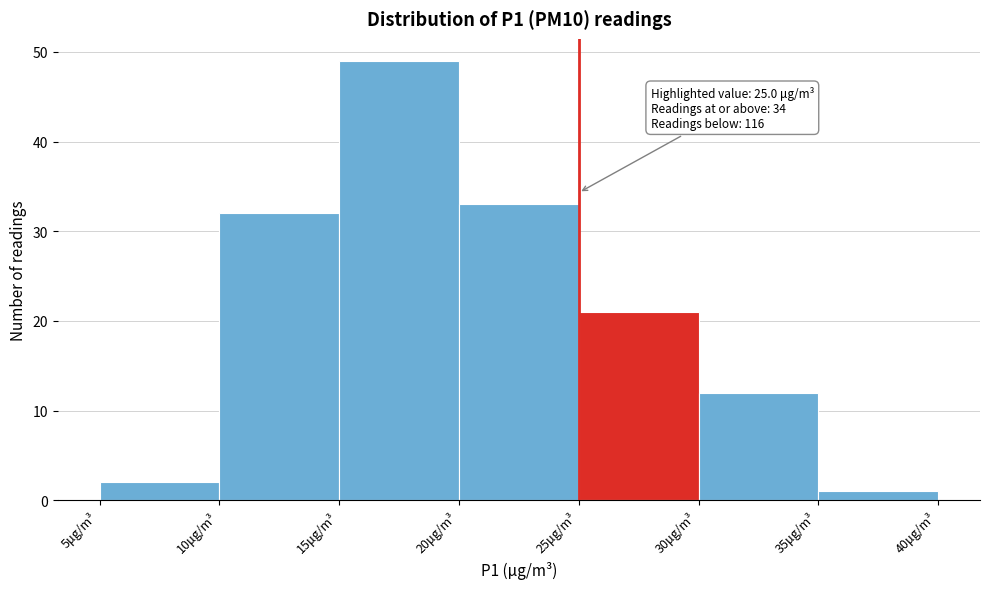

Which range on the x-axis has the tallest bar?

15 to 20